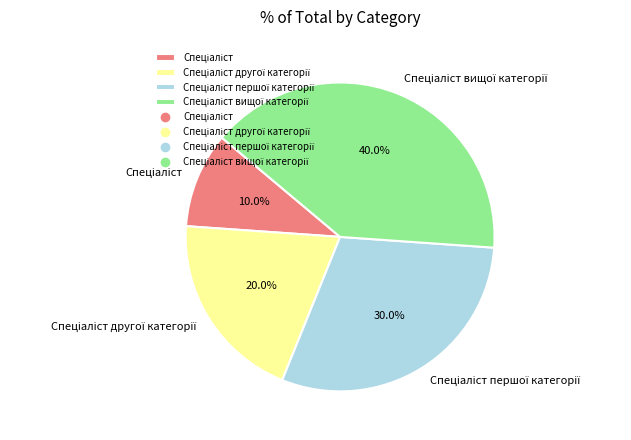

Is there any slice that represents more than half of the pie?

No